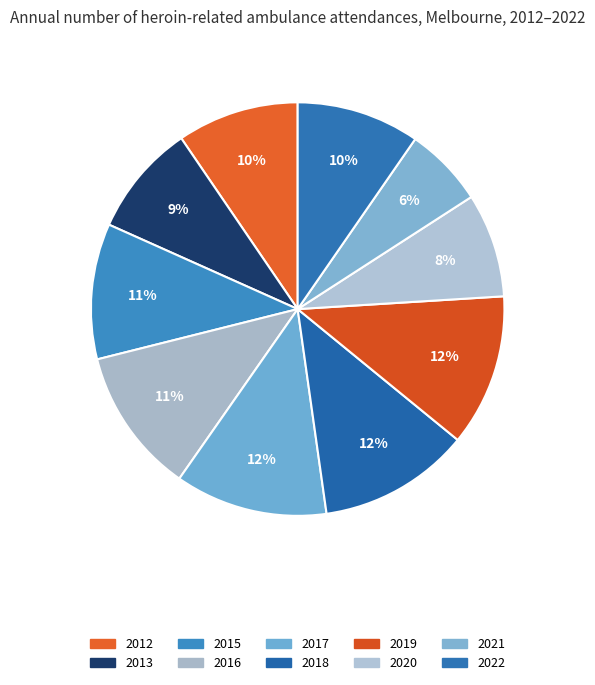

Rank the categories by value from lowest to highest.

2021, 2020, 2013, 2012, 2022, 2015, 2016, 2018, 2019, 2017